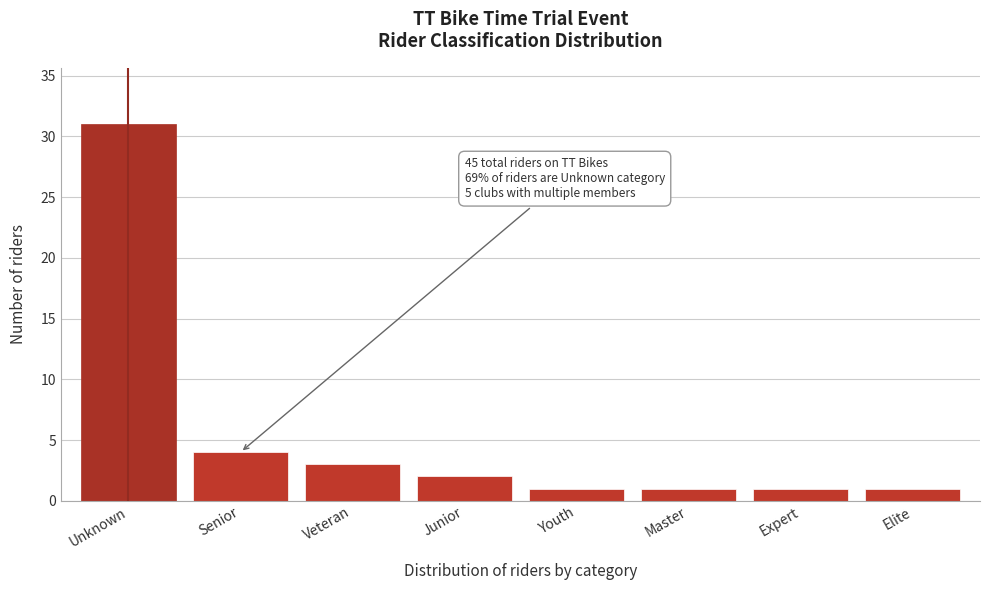

Reading right to left, list all the values displayed in this chart.

Elite=1	Expert=1	Master=1	Youth=1	Junior=2	Veteran=3	Senior=4	Unknown=31